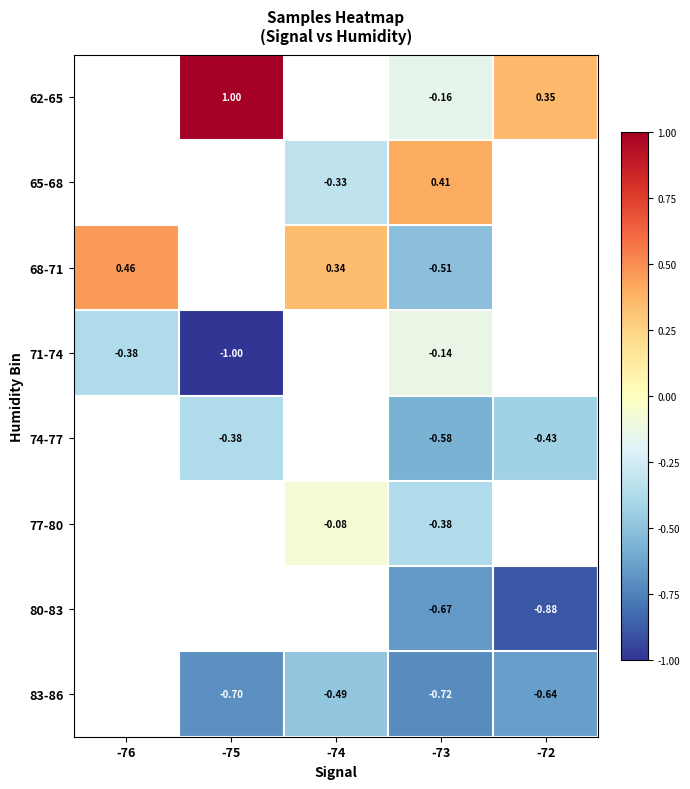

Is the value of 68-71 at -73 greater than the value of 65-68 at -73?

No